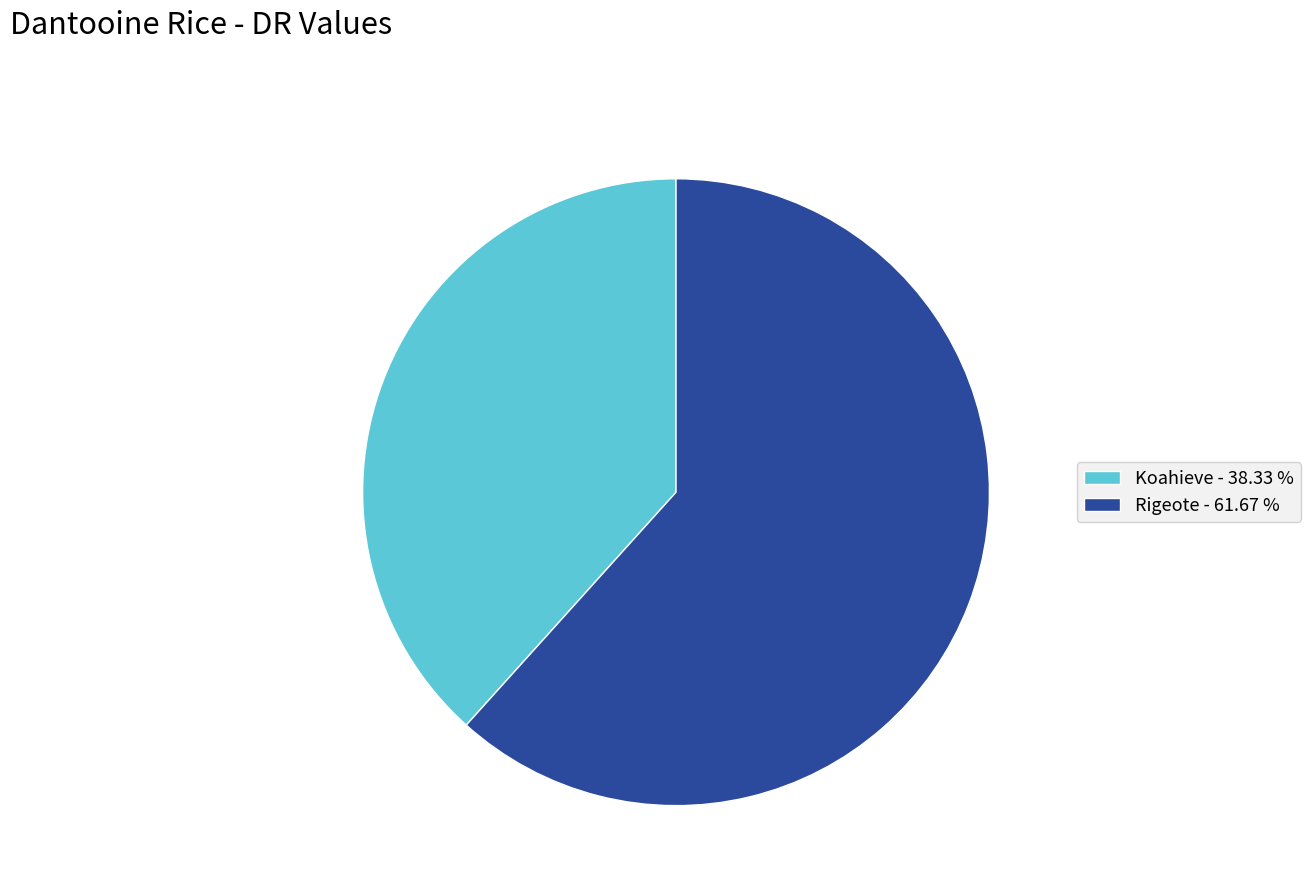

True or false: Rigeote accounts for 54% of the total.

False